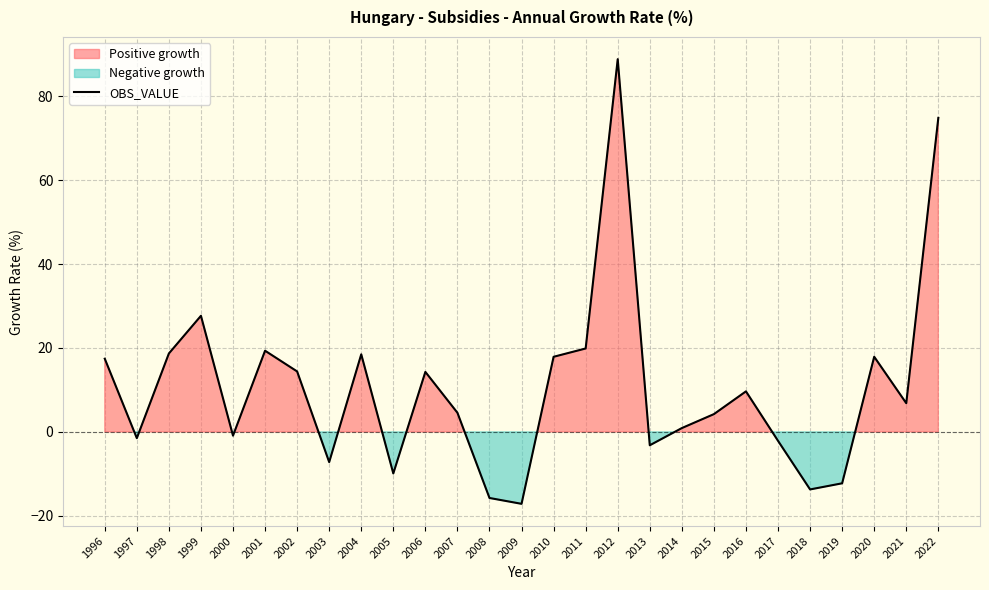

What is the value of the 21st point from the left?

9.7